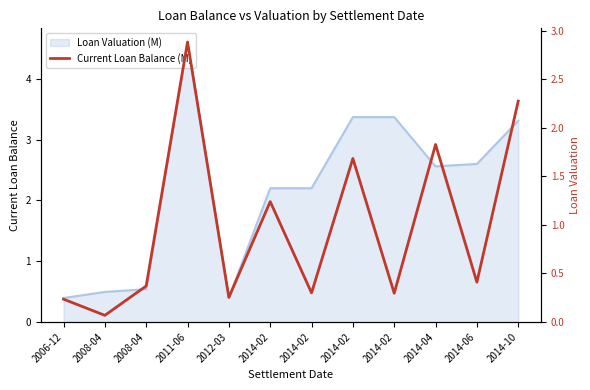

What is the minimum value shown in the chart?

0.1